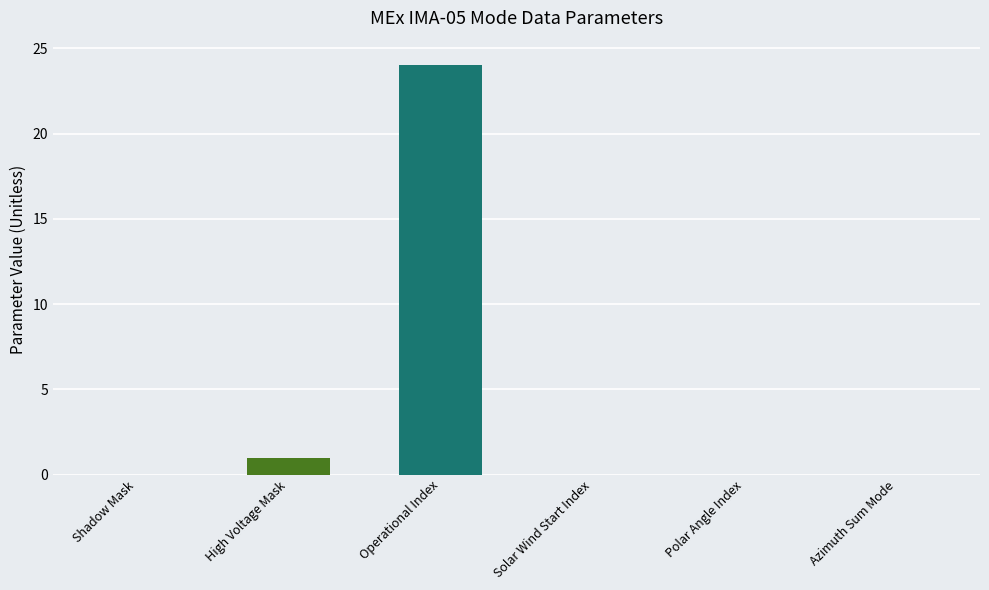

What is the maximum value shown in the chart?

24